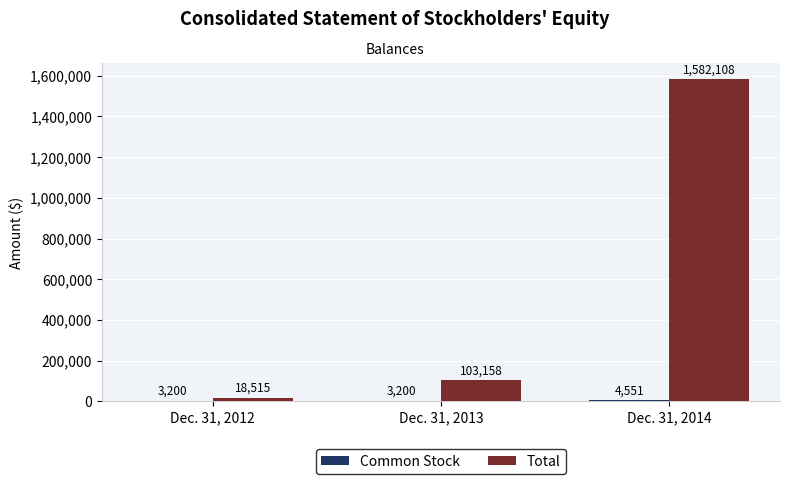

What is the maximum value shown in the chart?

1582108